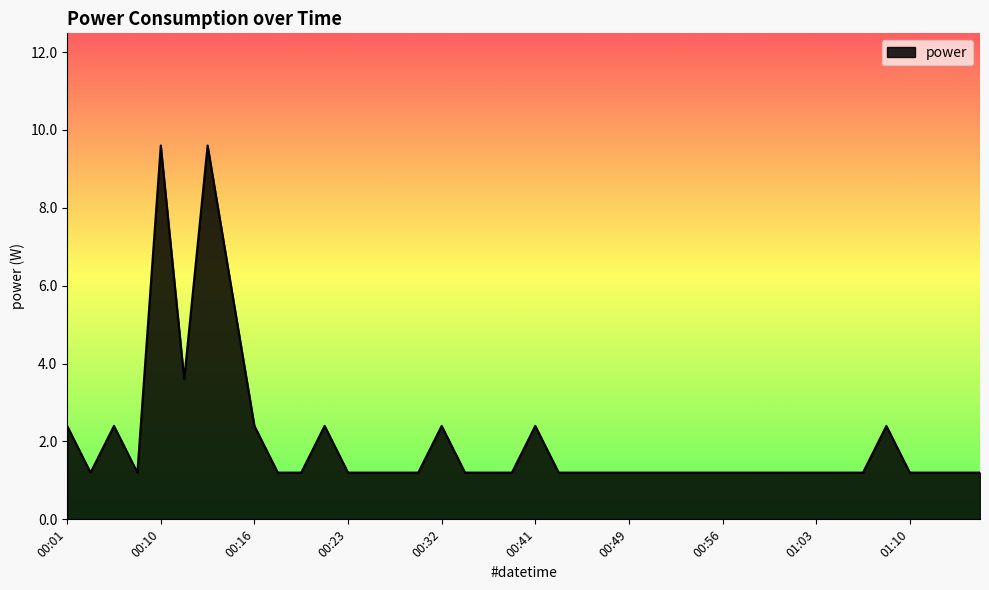

What is the difference between the maximum and minimum values?

8.4